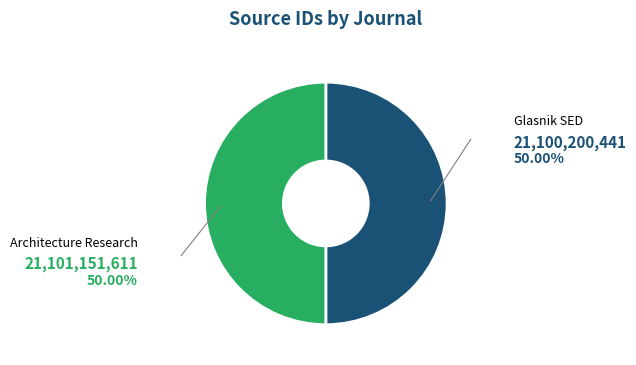

Do Glasnik SED and Architecture Research together represent more than half of the pie?

Yes